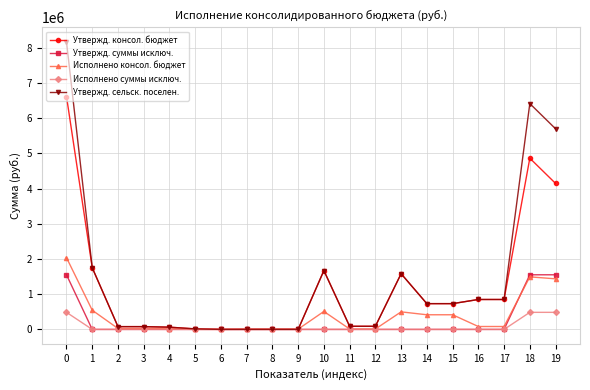

What is the highest value of the Утвержд. суммы исключ. series?

1551983.0